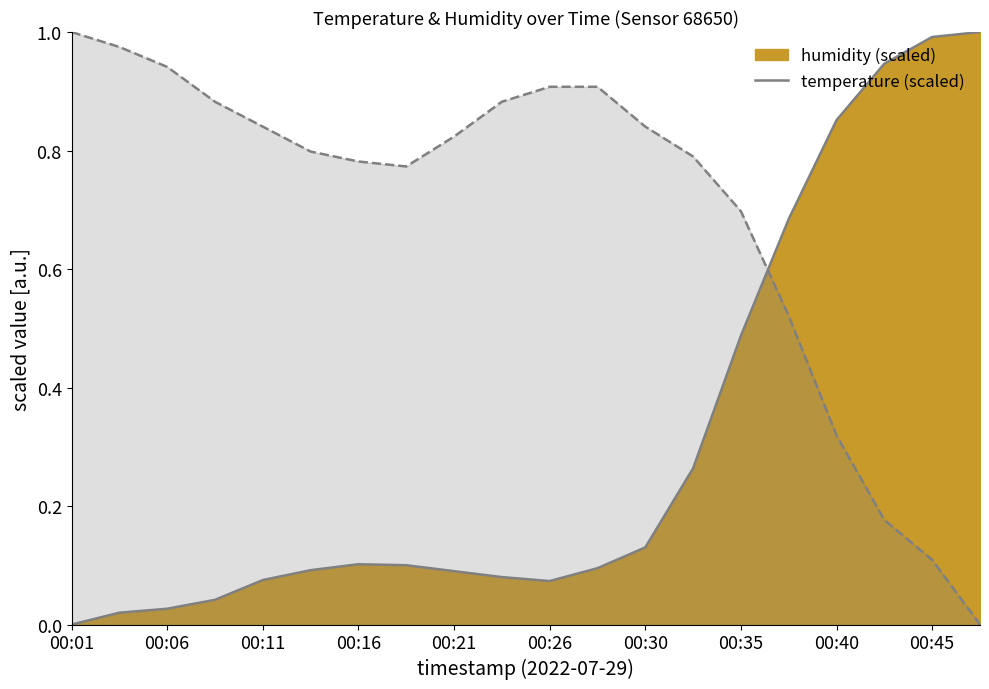

Which category has the lowest value in the temperature (scaled) series?

00:01